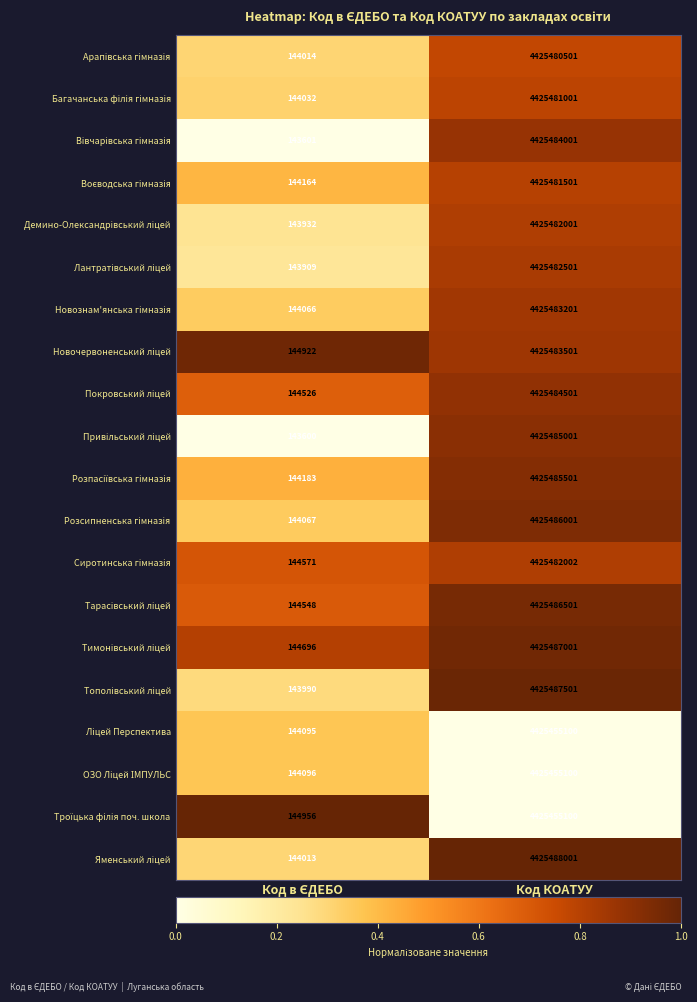

At which category does the chart reach its peak across all series?

Код КОАТУУ